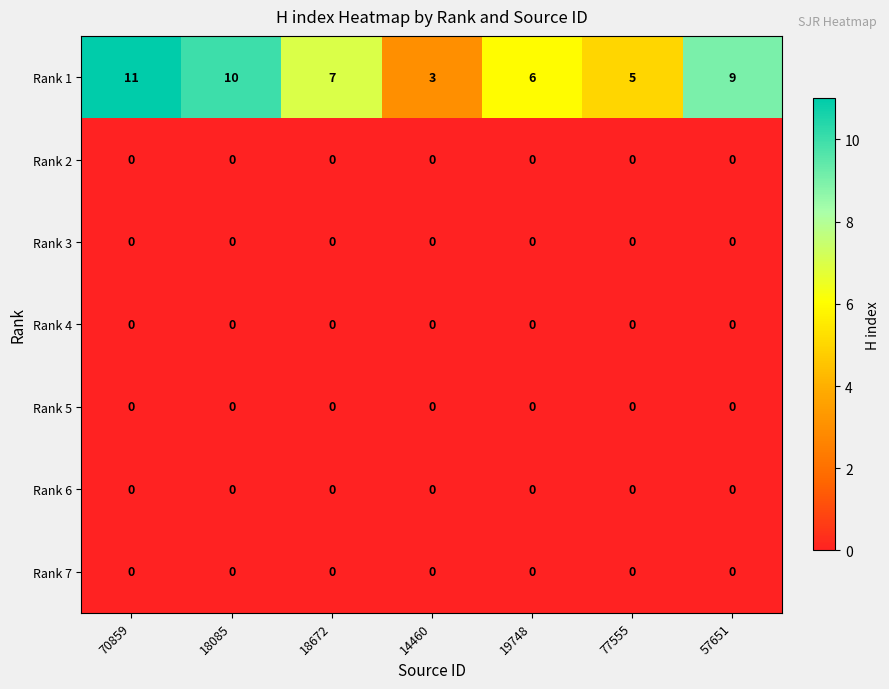

At which label does Rank 1 first exceed 7?

70859